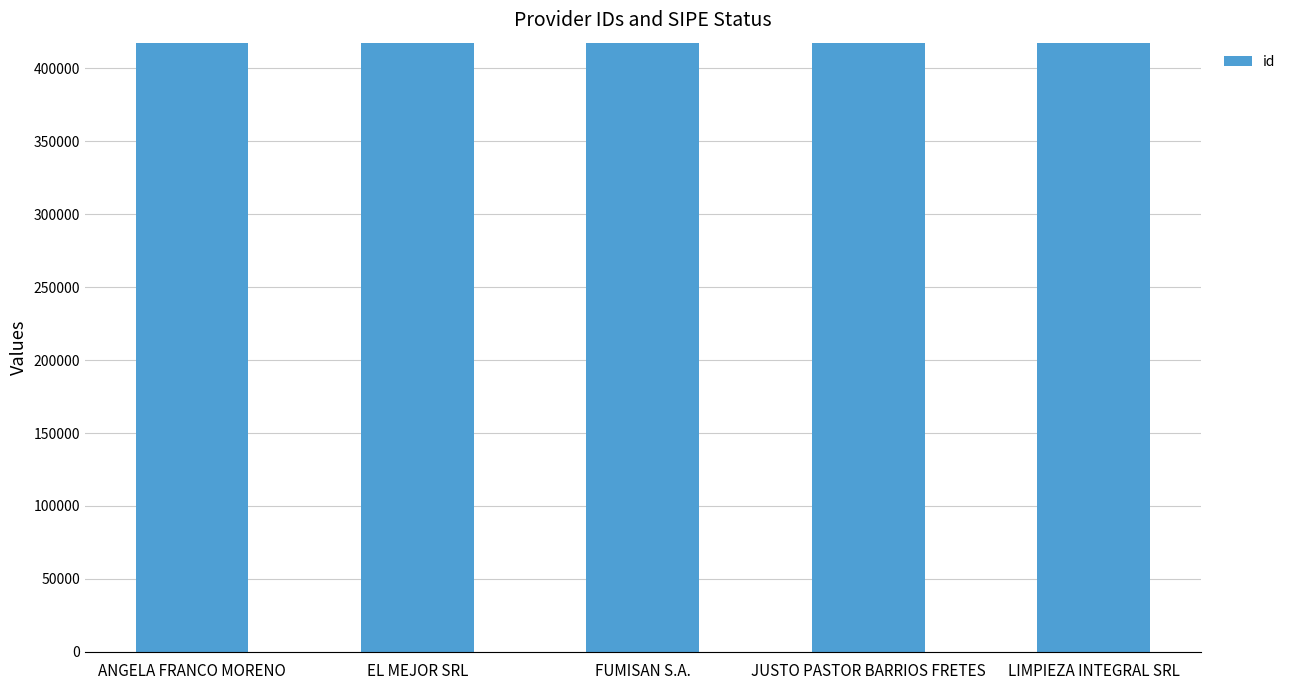

Between LIMPIEZA INTEGRAL SRL and JUSTO PASTOR BARRIOS FRETES, which is larger?

JUSTO PASTOR BARRIOS FRETES